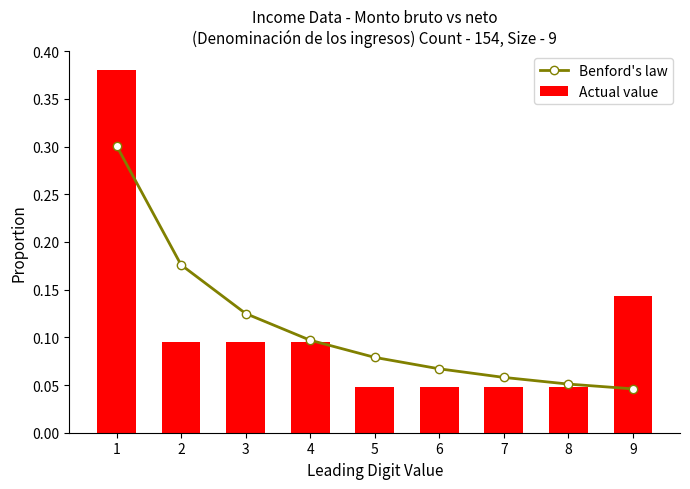

Reading right to left, transcribe all the data shown in this chart.

Benford's law: 0.0	0.1	0.1	0.1	0.1	0.1	0.1	0.2	0.3
Actual value: 0.1	0.0	0.0	0.0	0.0	0.1	0.1	0.1	0.4